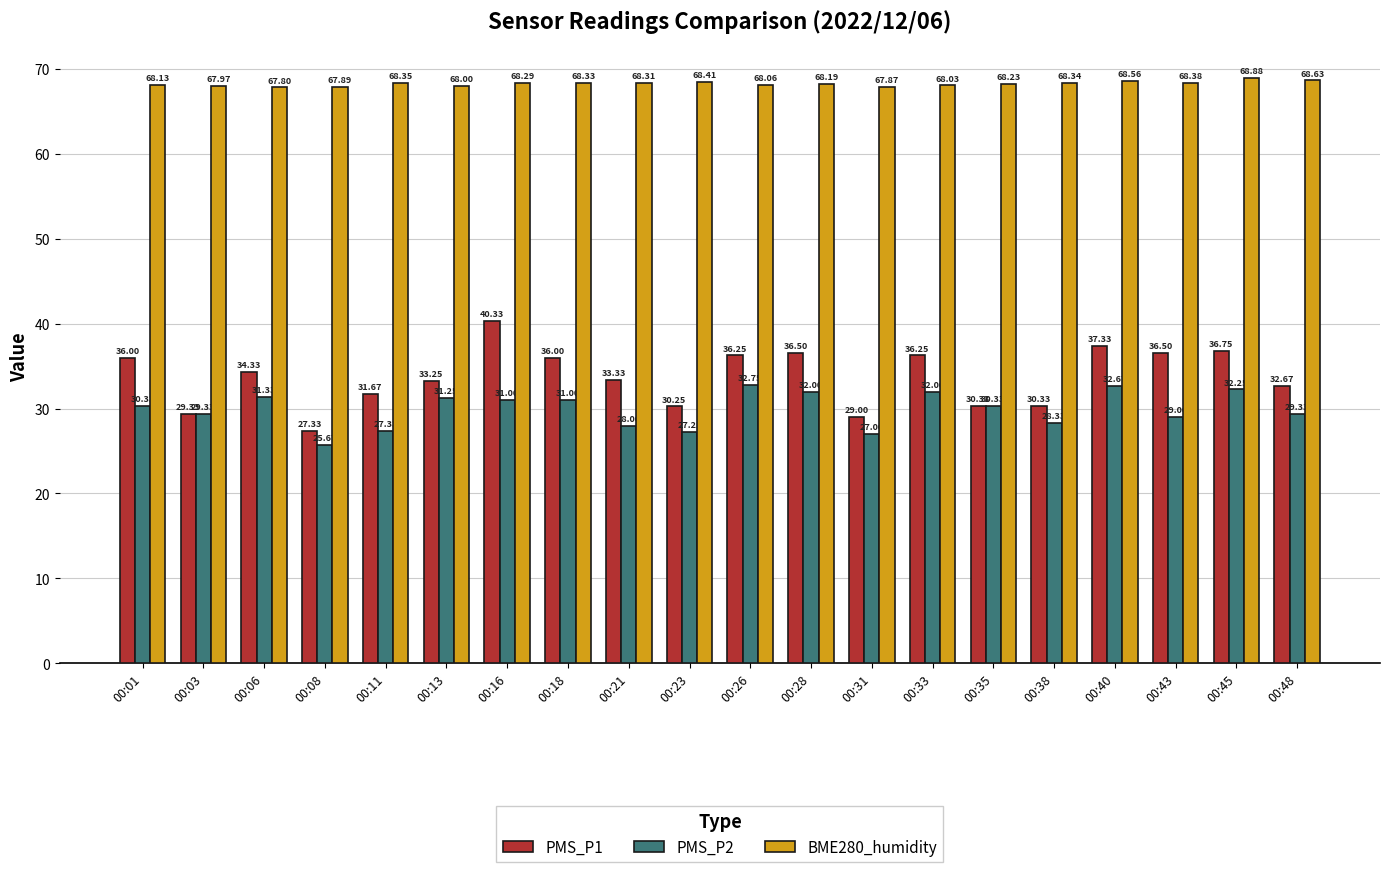

At which category is the sum across all series the highest?

00:16